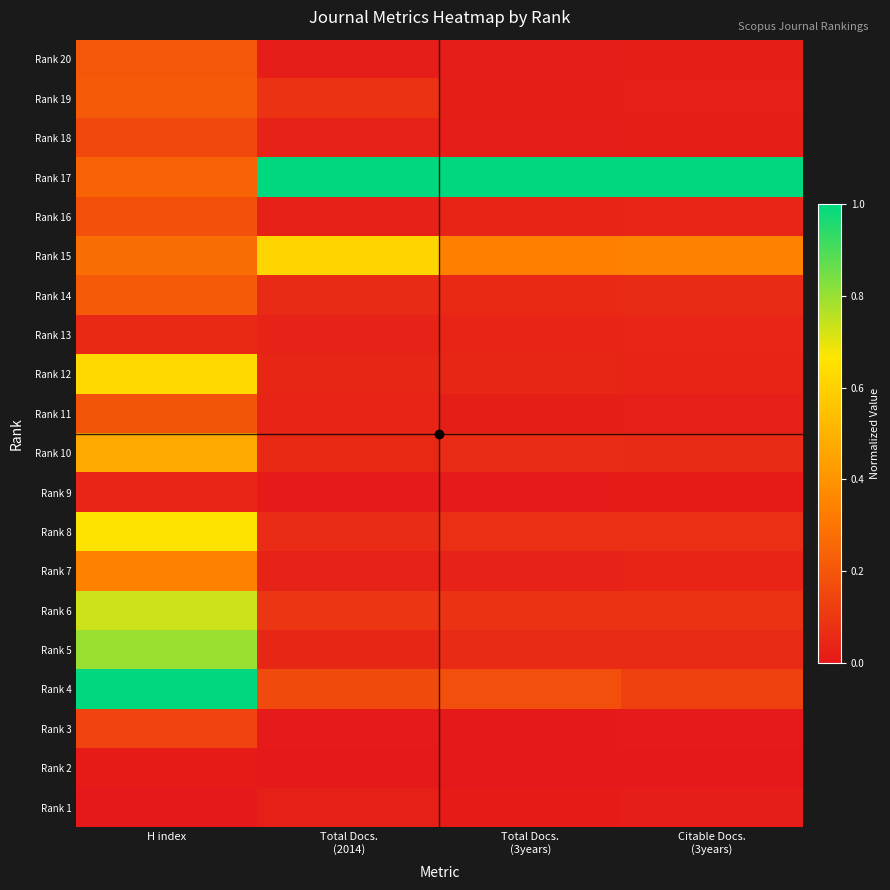

Reading left to right, what are all the values shown in this chart?

Rank 1: H index=0.0	Total Docs.
(2014)=0.0	Total Docs.
(3years)=0.0	Citable Docs.
(3years)=0.0
Rank 2: H index=0.0	Total Docs.
(2014)=0.0	Total Docs.
(3years)=0.0	Citable Docs.
(3years)=0.0
Rank 3: H index=0.1	Total Docs.
(2014)=0.0	Total Docs.
(3years)=0.0	Citable Docs.
(3years)=0.0
Rank 4: H index=1.0	Total Docs.
(2014)=0.2	Total Docs.
(3years)=0.2	Citable Docs.
(3years)=0.1
Rank 5: H index=0.8	Total Docs.
(2014)=0.0	Total Docs.
(3years)=0.1	Citable Docs.
(3years)=0.1
Rank 6: H index=0.7	Total Docs.
(2014)=0.1	Total Docs.
(3years)=0.1	Citable Docs.
(3years)=0.1
Rank 7: H index=0.3	Total Docs.
(2014)=0.0	Total Docs.
(3years)=0.0	Citable Docs.
(3years)=0.0
Rank 8: H index=0.7	Total Docs.
(2014)=0.1	Total Docs.
(3years)=0.1	Citable Docs.
(3years)=0.1
Rank 9: H index=0.0	Total Docs.
(2014)=0.0	Total Docs.
(3years)=0.0	Citable Docs.
(3years)=0.0
Rank 10: H index=0.5	Total Docs.
(2014)=0.0	Total Docs.
(3years)=0.1	Citable Docs.
(3years)=0.1
Rank 11: H index=0.2	Total Docs.
(2014)=0.0	Total Docs.
(3years)=0.0	Citable Docs.
(3years)=0.0
Rank 12: H index=0.6	Total Docs.
(2014)=0.0	Total Docs.
(3years)=0.0	Citable Docs.
(3years)=0.0
Rank 13: H index=0.1	Total Docs.
(2014)=0.0	Total Docs.
(3years)=0.0	Citable Docs.
(3years)=0.0
Rank 14: H index=0.2	Total Docs.
(2014)=0.1	Total Docs.
(3years)=0.1	Citable Docs.
(3years)=0.1
Rank 15: H index=0.3	Total Docs.
(2014)=0.6	Total Docs.
(3years)=0.3	Citable Docs.
(3years)=0.3
Rank 16: H index=0.2	Total Docs.
(2014)=0.0	Total Docs.
(3years)=0.0	Citable Docs.
(3years)=0.0
Rank 17: H index=0.2	Total Docs.
(2014)=1.0	Total Docs.
(3years)=1.0	Citable Docs.
(3years)=1.0
Rank 18: H index=0.2	Total Docs.
(2014)=0.0	Total Docs.
(3years)=0.0	Citable Docs.
(3years)=0.0
Rank 19: H index=0.2	Total Docs.
(2014)=0.1	Total Docs.
(3years)=0.0	Citable Docs.
(3years)=0.0
Rank 20: H index=0.2	Total Docs.
(2014)=0.0	Total Docs.
(3years)=0.0	Citable Docs.
(3years)=0.0